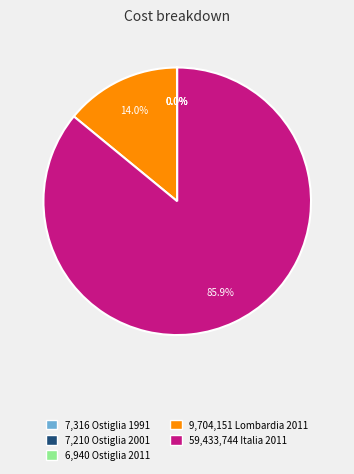

Is there a majority slice in this chart?

Yes